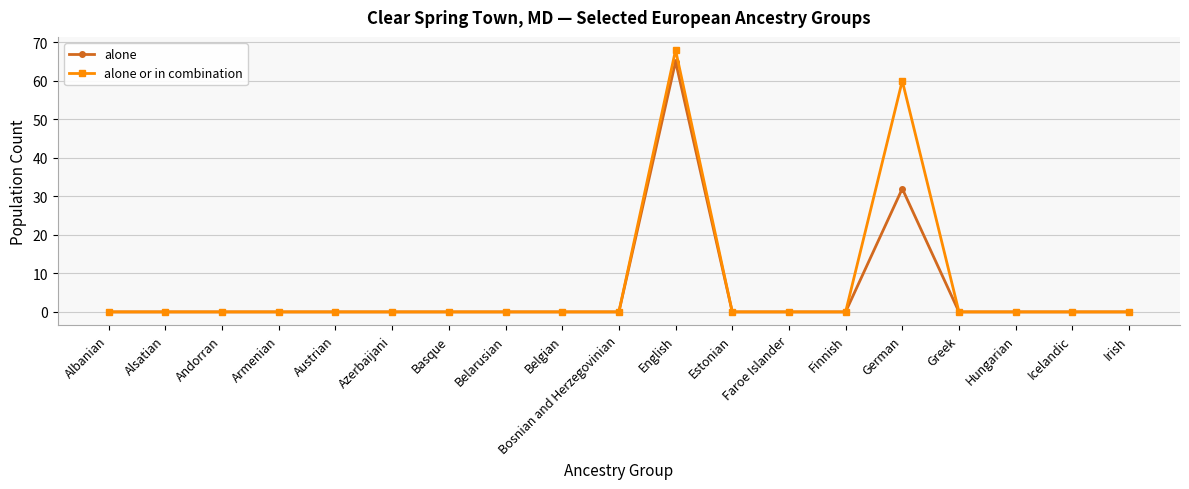

What are all the series names shown in the legend?

alone, alone or in combination